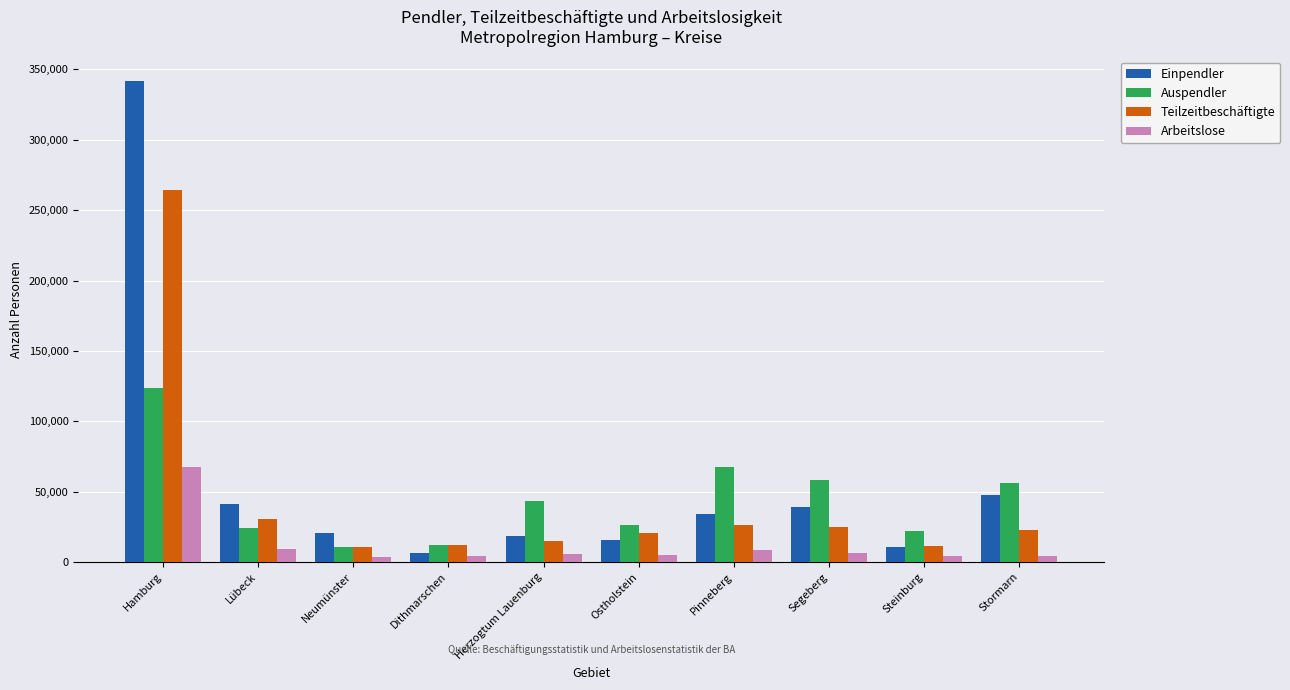

Which series changed the most between Lübeck and Stormarn?

Auspendler